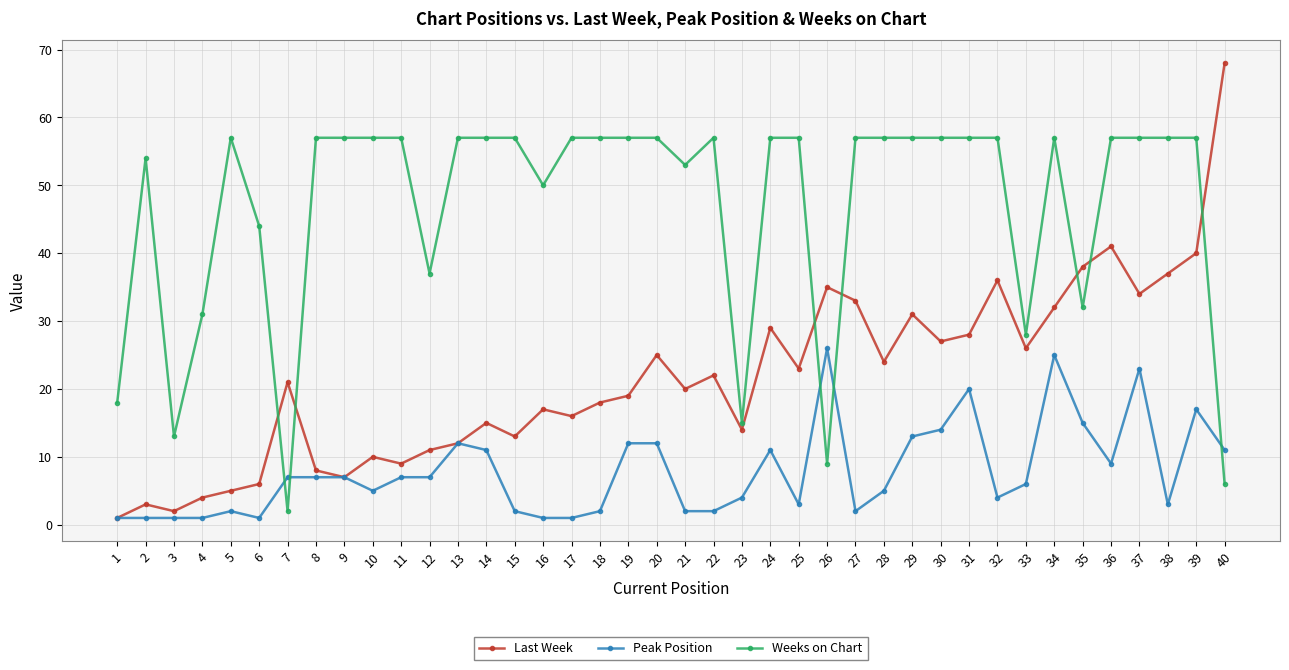

At which label is Weeks on Chart closest to 29?

33